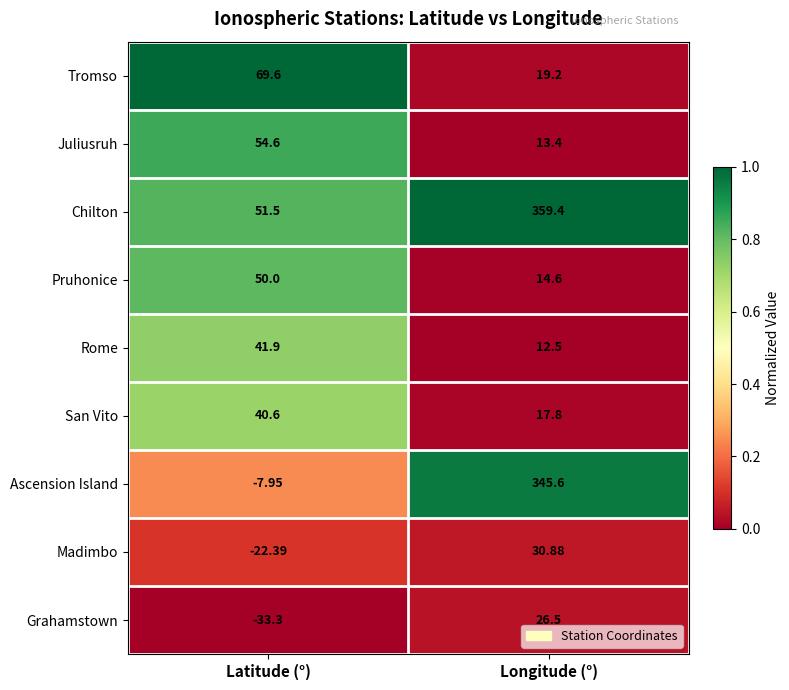

Rank the series by their maximum value, from lowest to highest.

Grahamstown, Madimbo, San Vito, Rome, Pruhonice, Juliusruh, Tromso, Ascension Island, Chilton